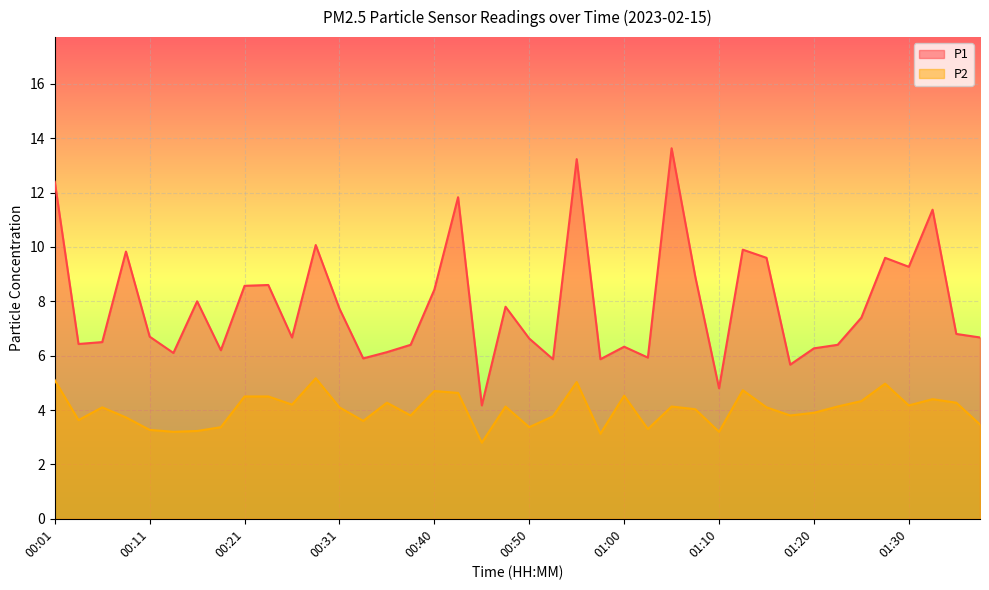

Which series has the largest total across all categories?

P1